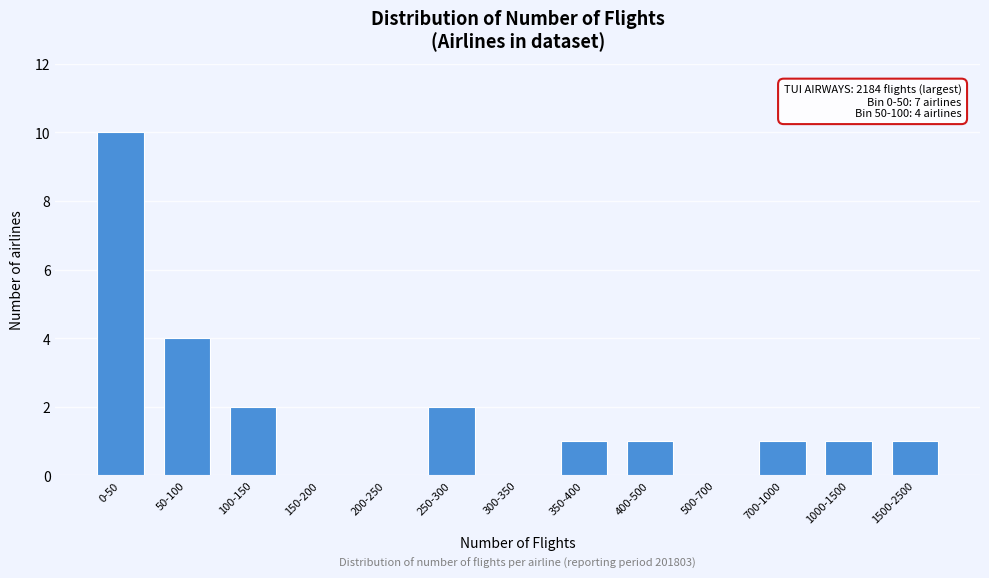

Reading left to right, extract all data points from this chart.

0-50=10	50-100=4	100-150=2	150-200=0	200-250=0	250-300=2	300-350=0	350-400=1	400-500=1	500-700=0	700-1000=1	1000-1500=1	1500-2500=1